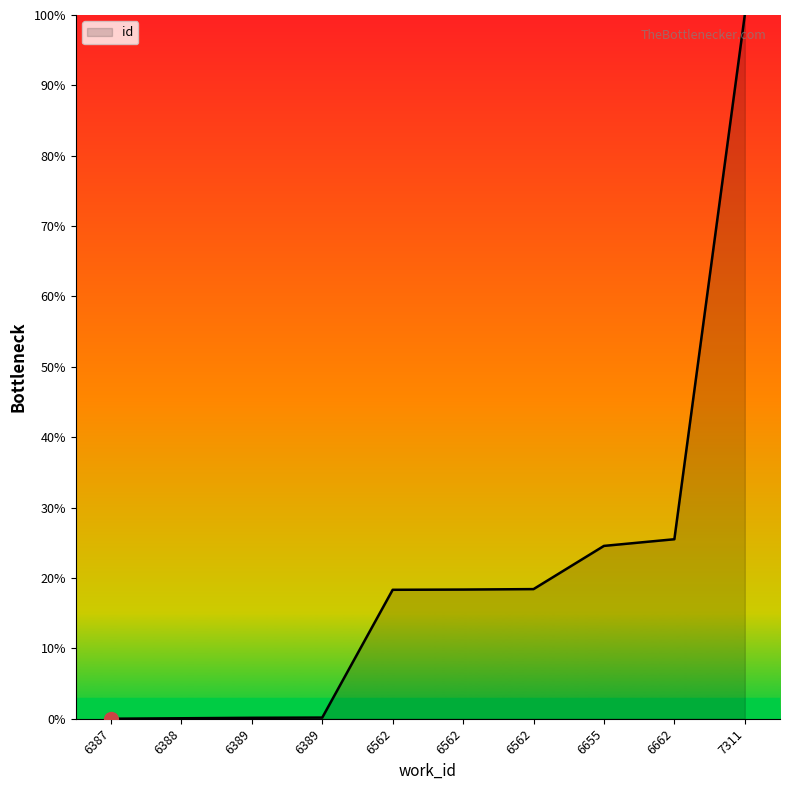

Reading left to right, list all the values displayed in this chart.

0.0	0.1	0.1	0.2	18.3	18.4	18.4	24.6	25.5	100.0